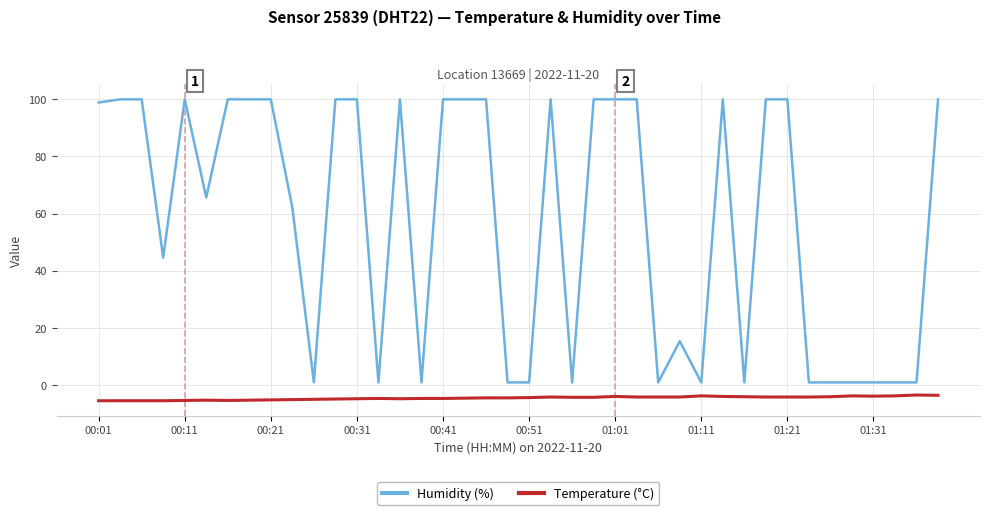

Which series has the largest total across all categories?

Humidity (%)